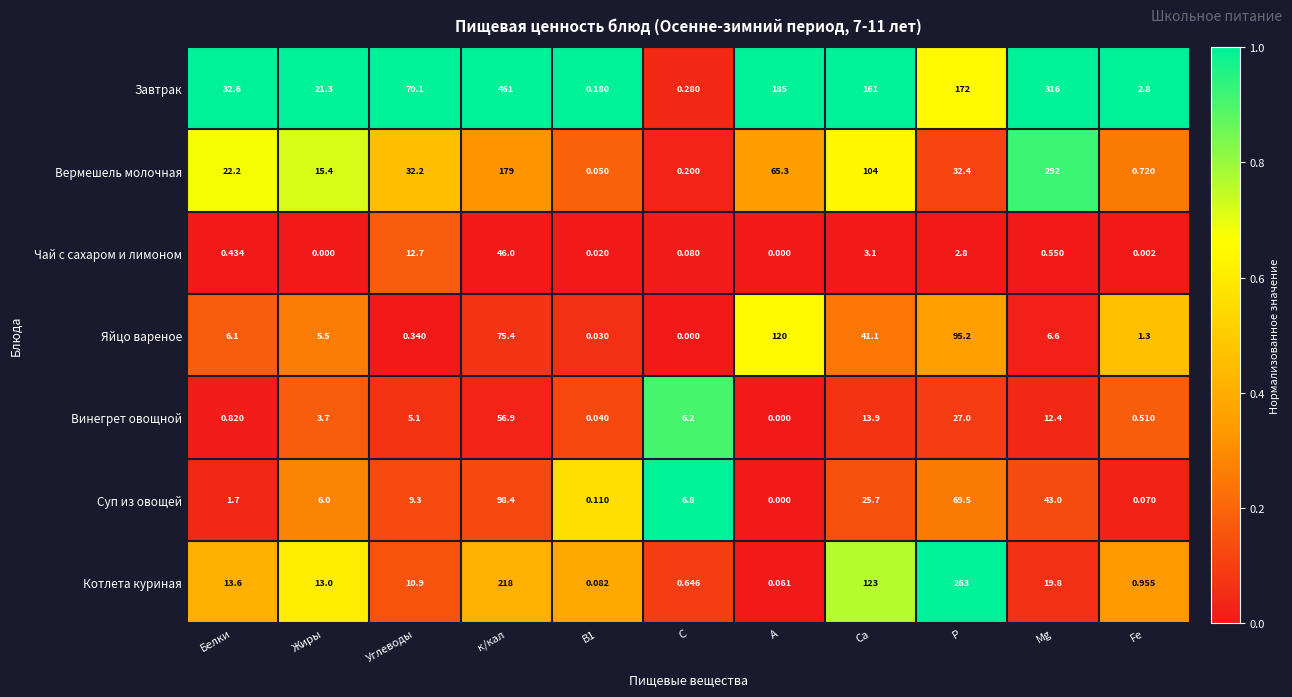

Which series has the widest spread of values?

Завтрак